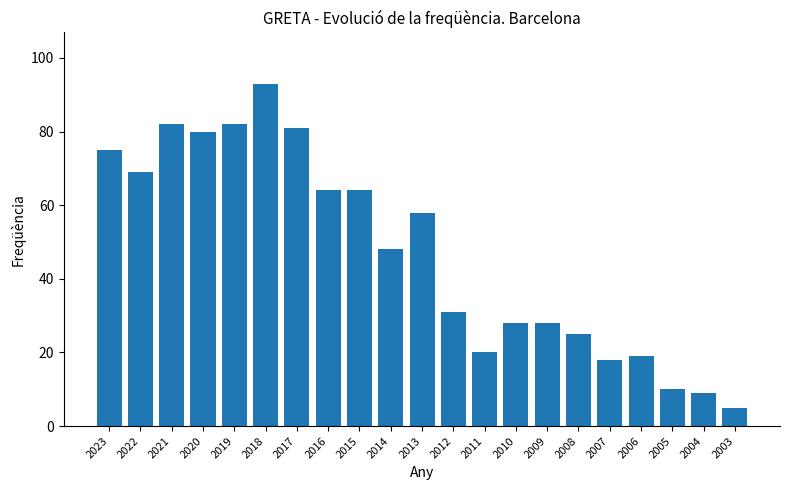

What is the smallest value displayed?

5